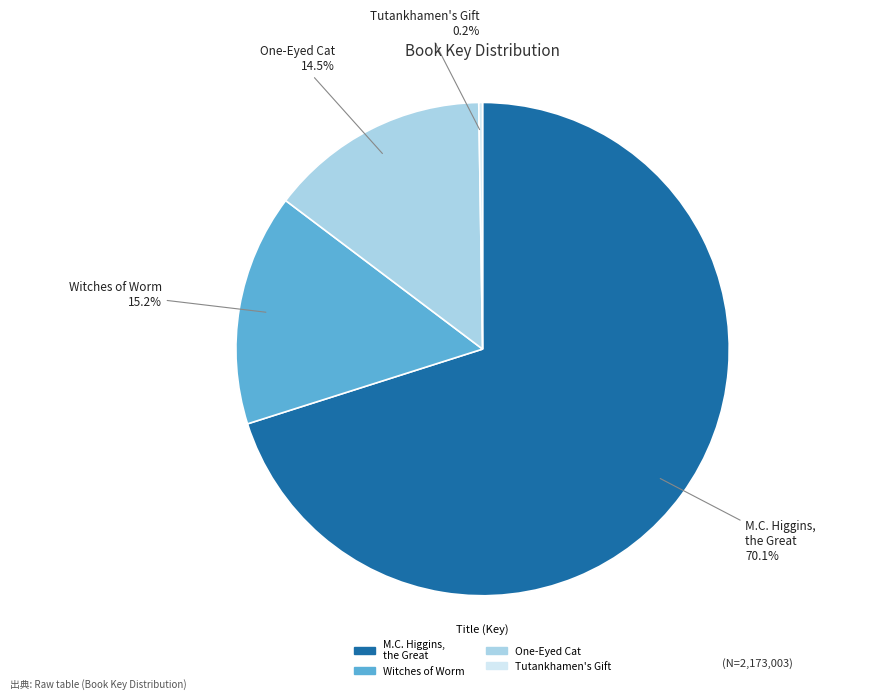

To the nearest percent, what is the average slice percentage?

25%